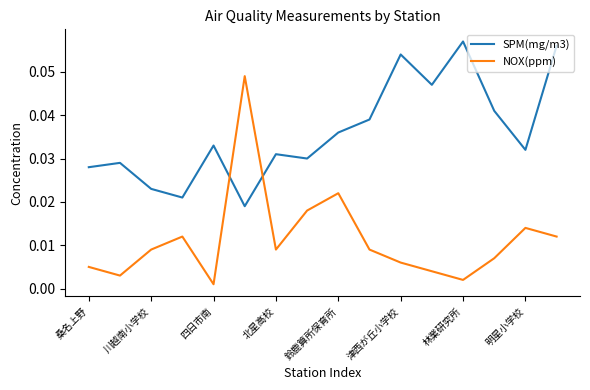

What are all the series names shown in the legend?

SPM(mg/m3), NOX(ppm)